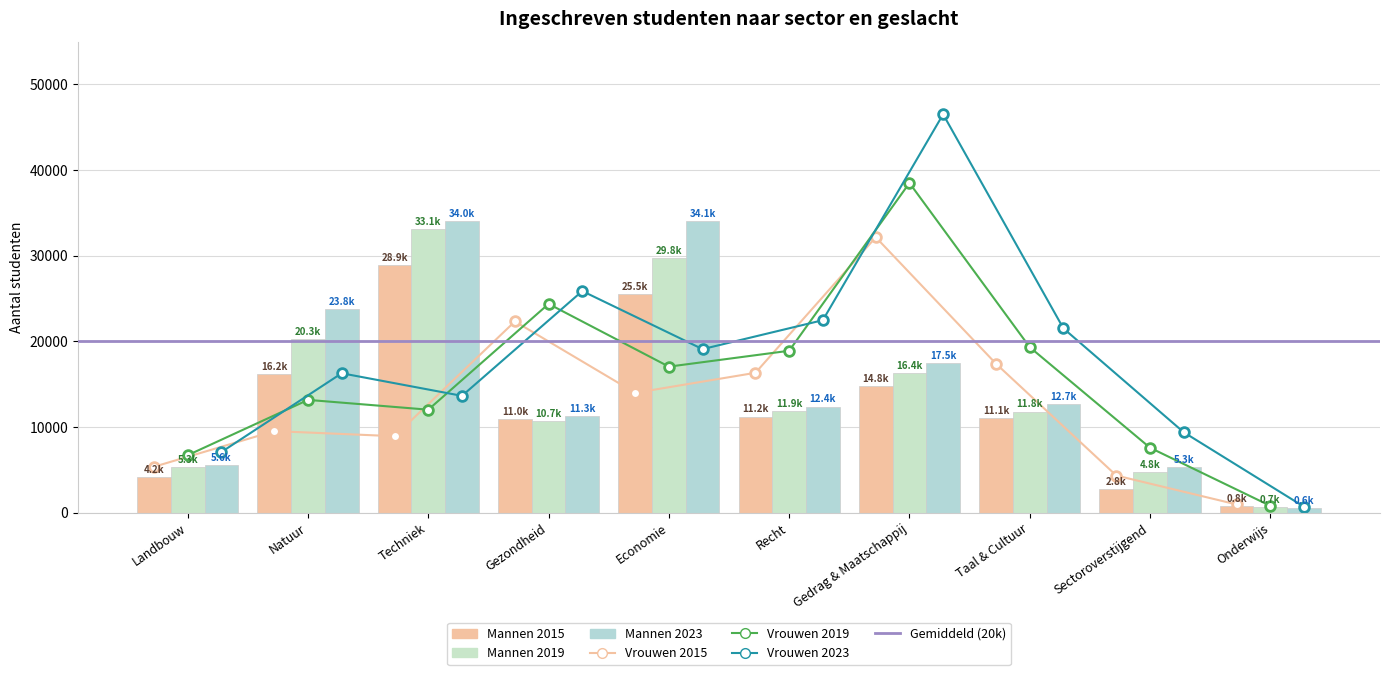

List the series in order of their peak value, highest first.

vrouwen_2023, vrouwen_2019, mannen_2023, mannen_2019, vrouwen_2015, mannen_2015